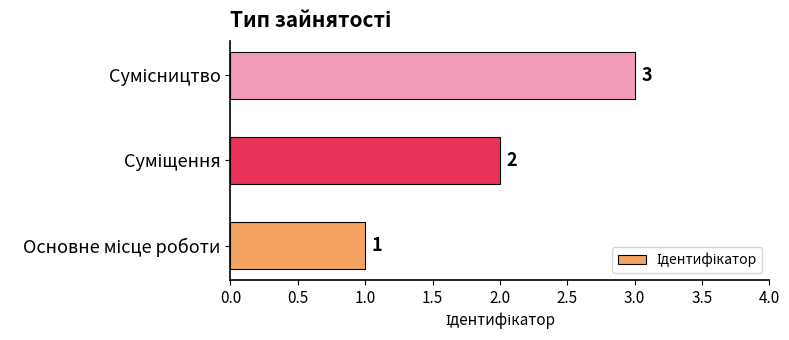

What is the greatest value displayed?

3